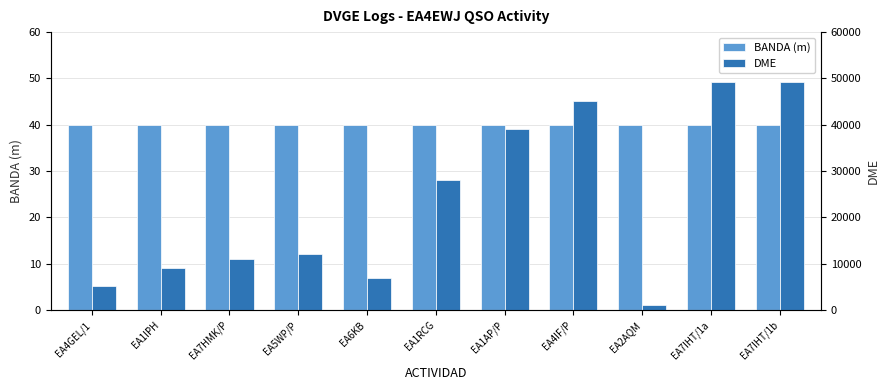

True or false: DME has a value of 19765 at EA7HMK/P.

False